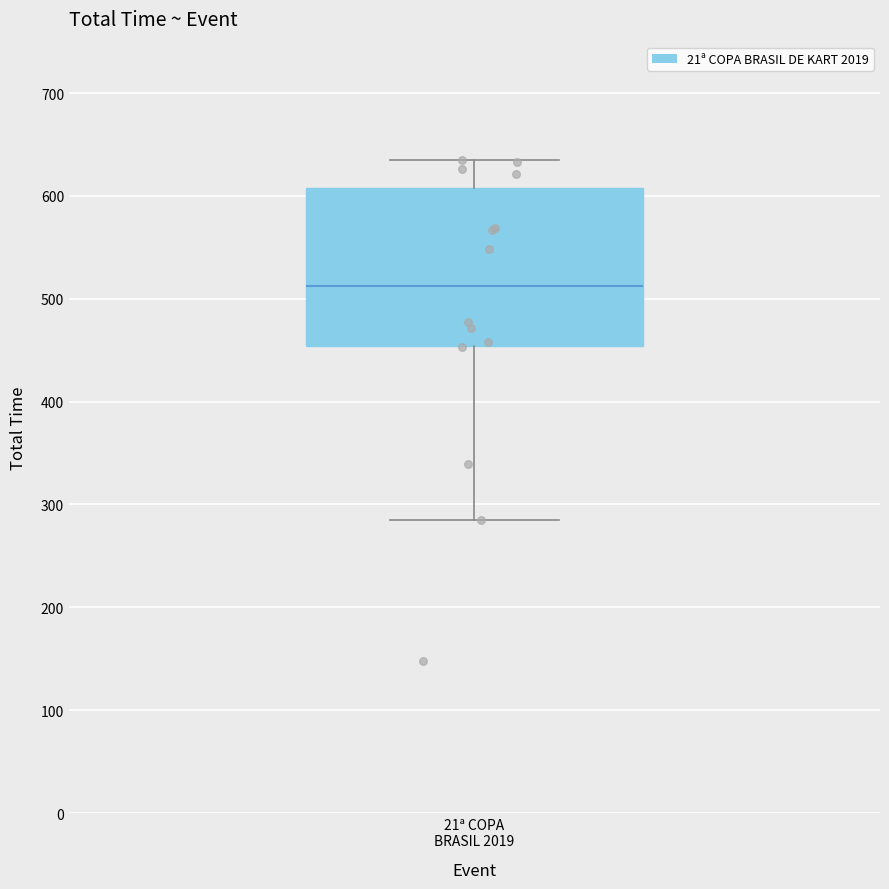

Read this box plot against the y-axis: the position of the median line, the range covered by the box, and the ends of both whiskers. The values are not printed on the chart, so give them approximately, as read against the axis.

median 510, box 450 to 610, whiskers 280 to 630